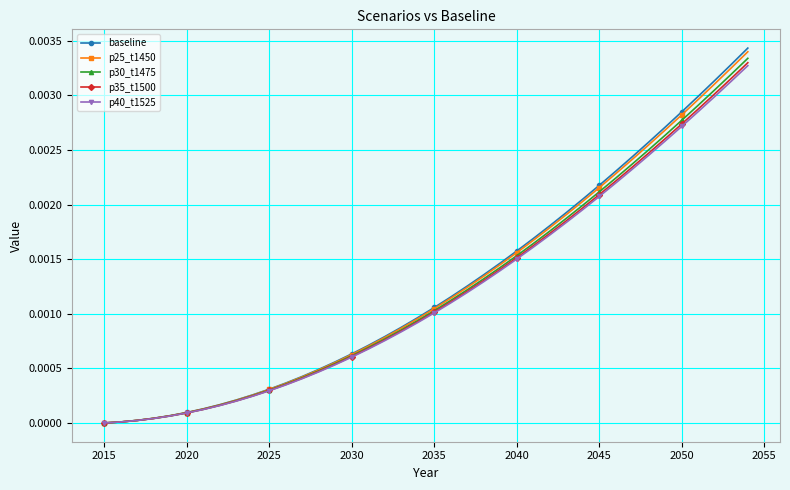

Which series has the largest range (max minus min)?

baseline